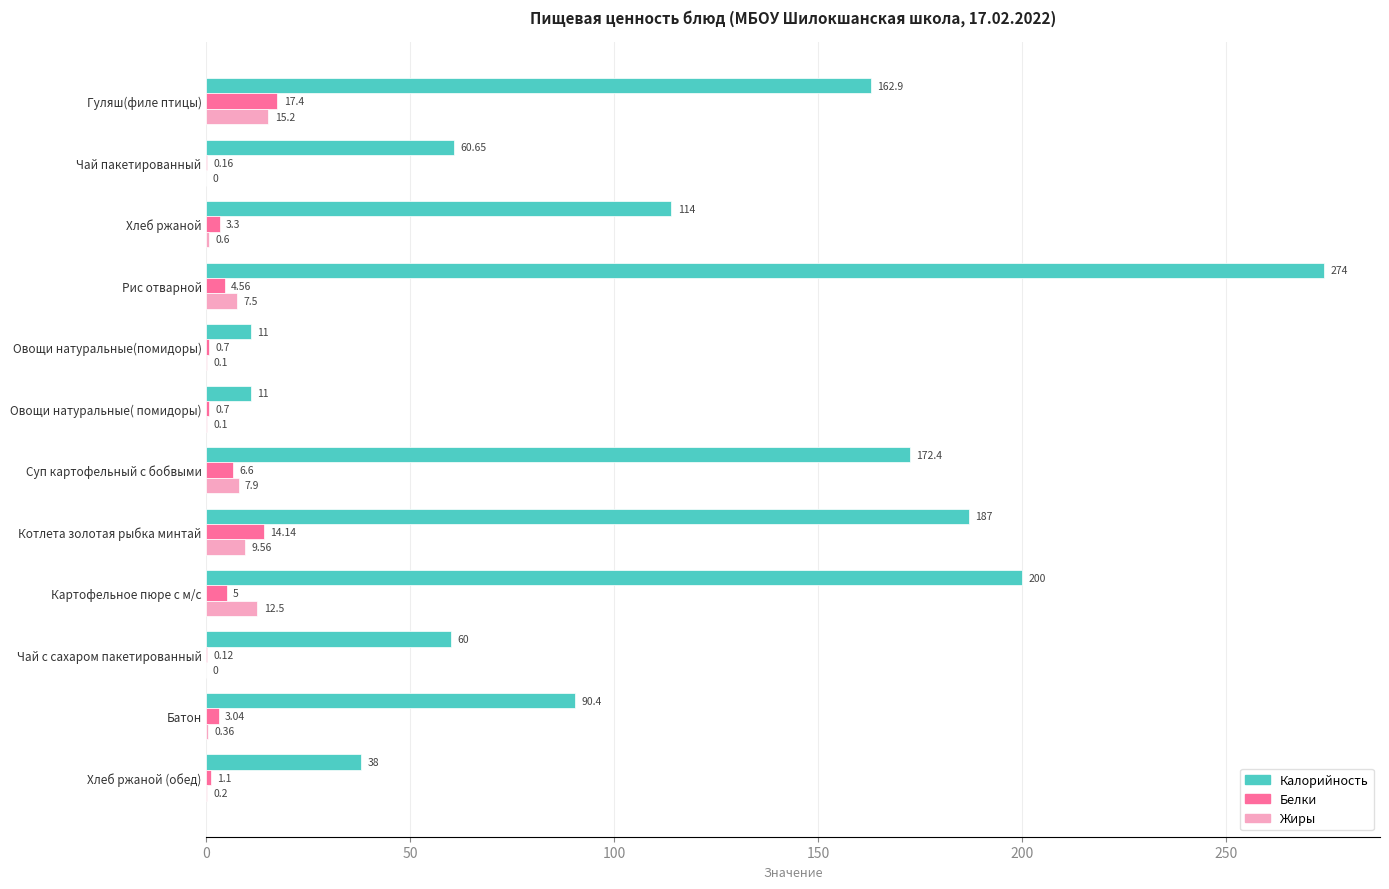

Between Рис отварной and Батон, which series saw the biggest shift?

Калорийность